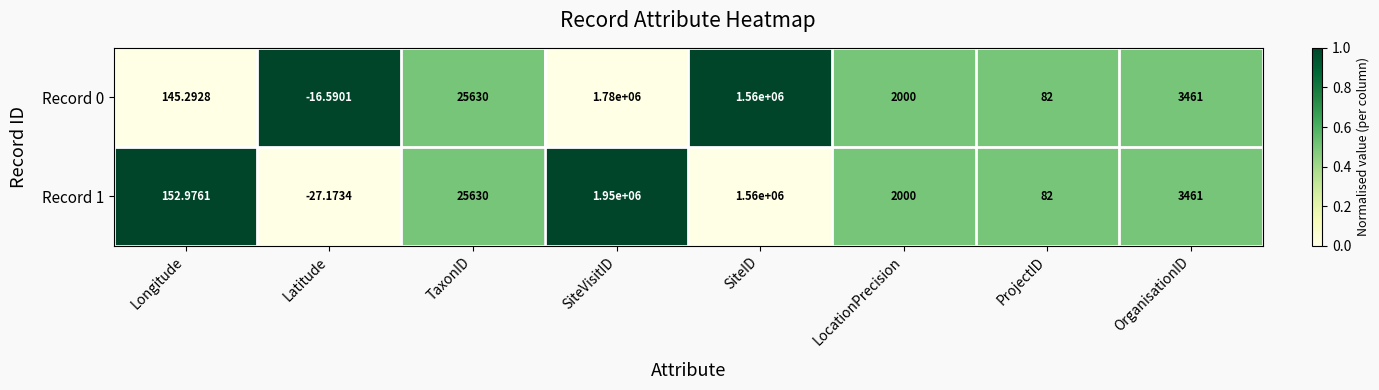

Rank the series by their maximum value, from lowest to highest.

Record 0, Record 1